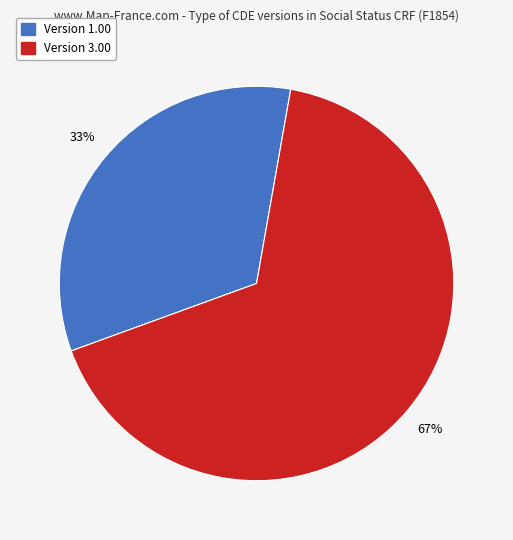

To the nearest percent, what is the average slice percentage?

50%